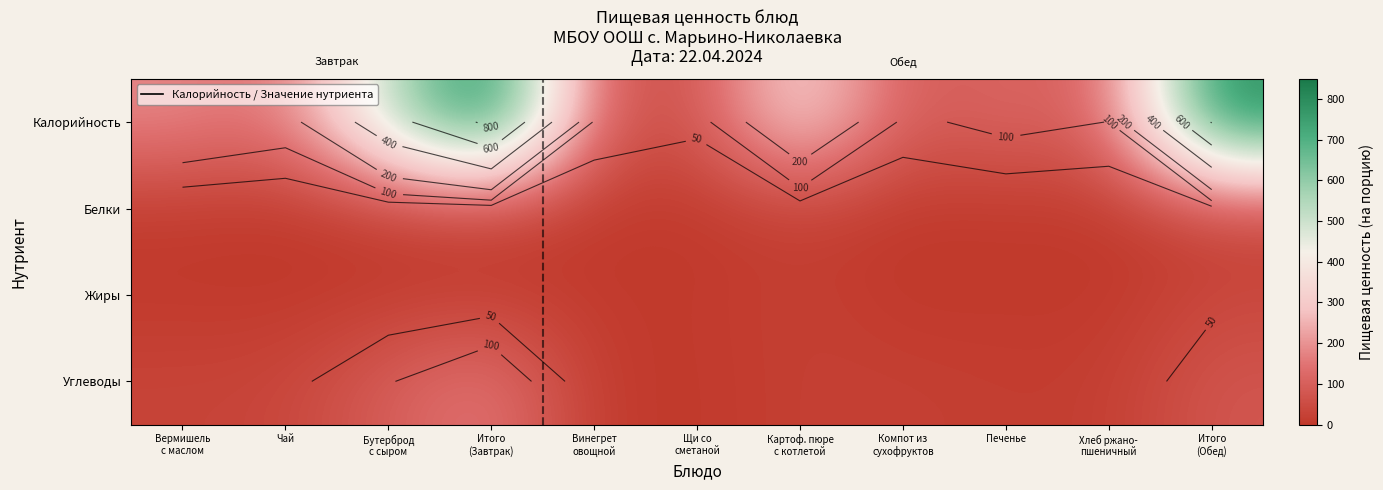

How many categories are shown in the chart?

11